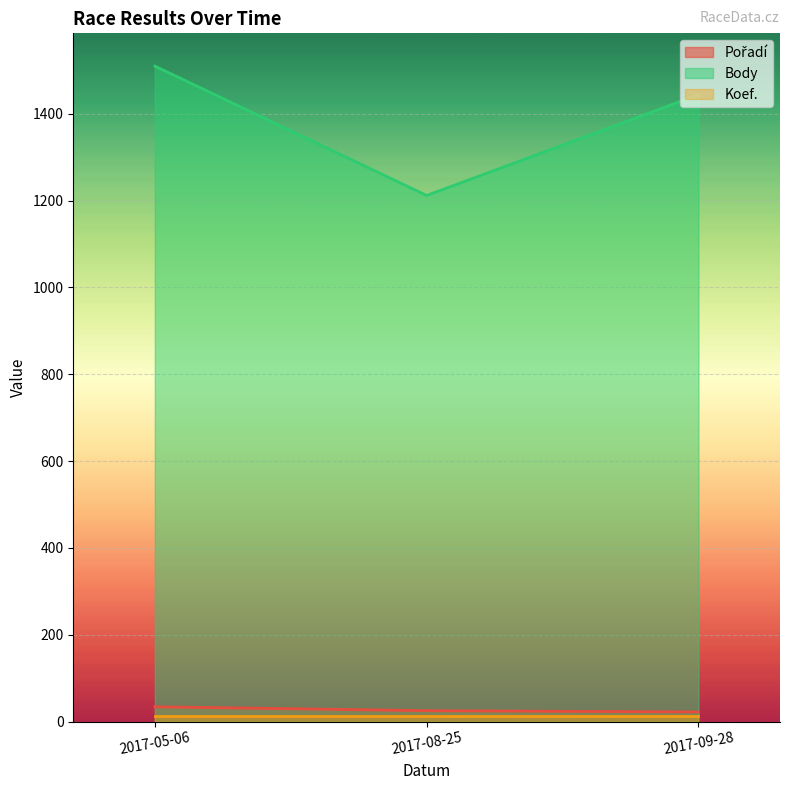

At which label is Body closest to 1361?

2017-09-28